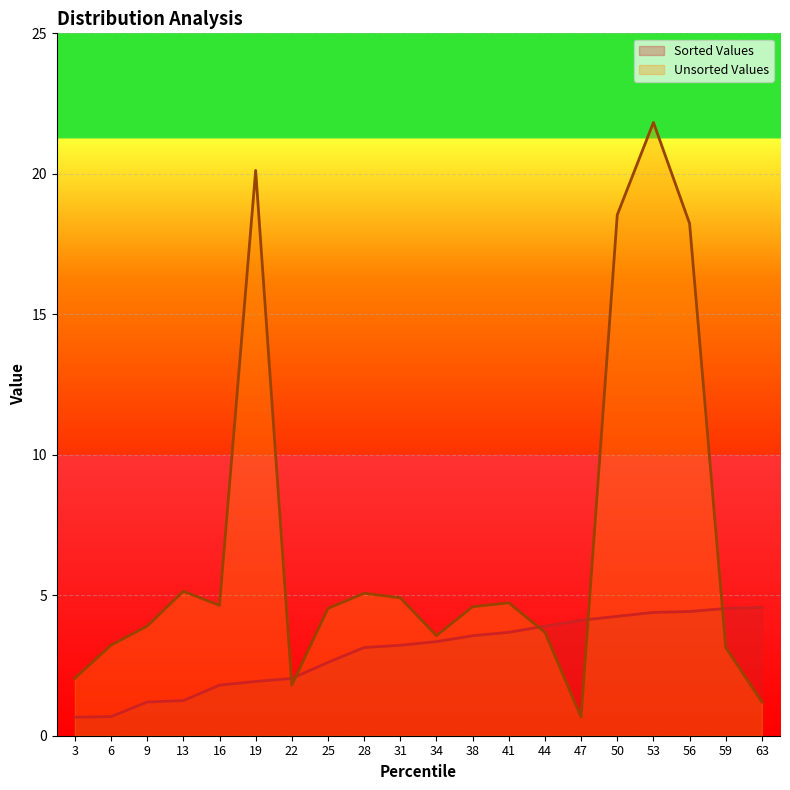

What is the difference between the maximum and second lowest values in the Unsorted Values series?

20.6